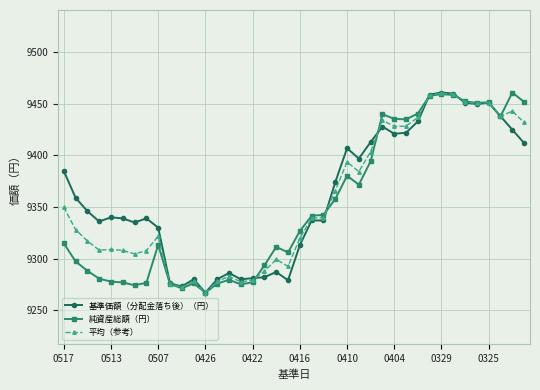

What is the maximum value shown in the chart?

9461.0